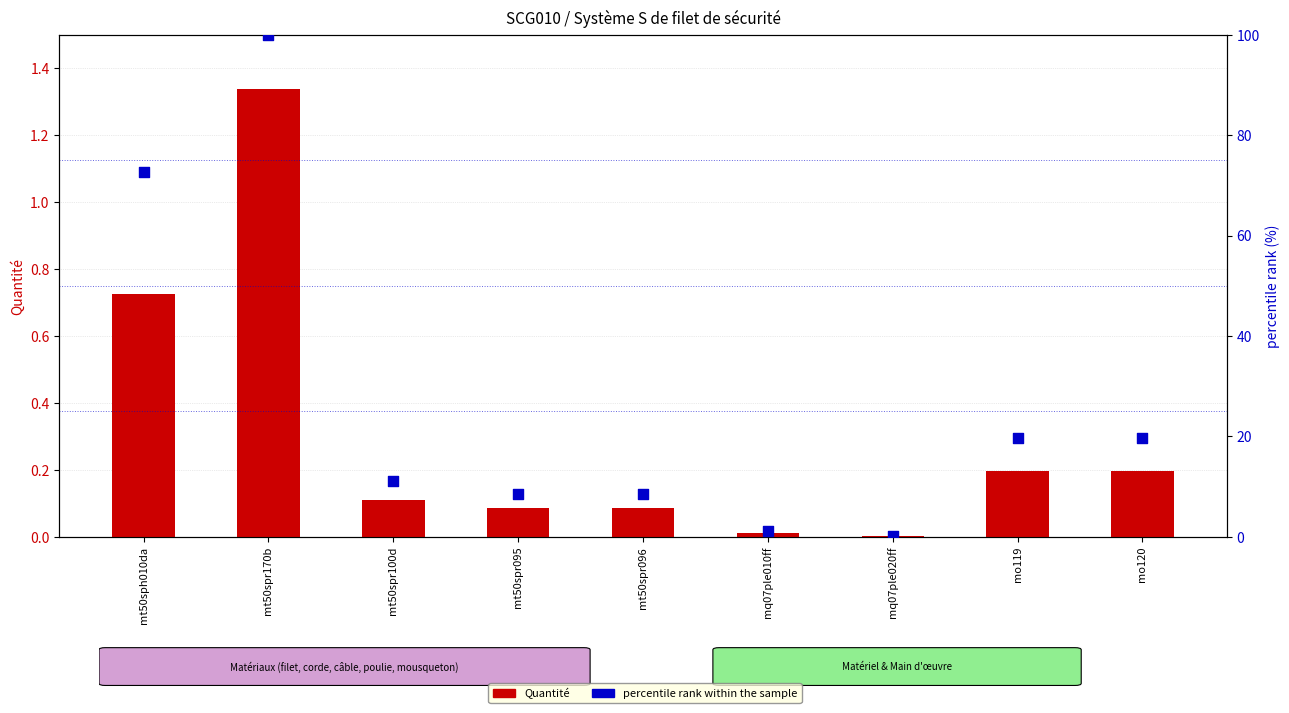

Which series reaches the minimum Y coordinate?

Quantité